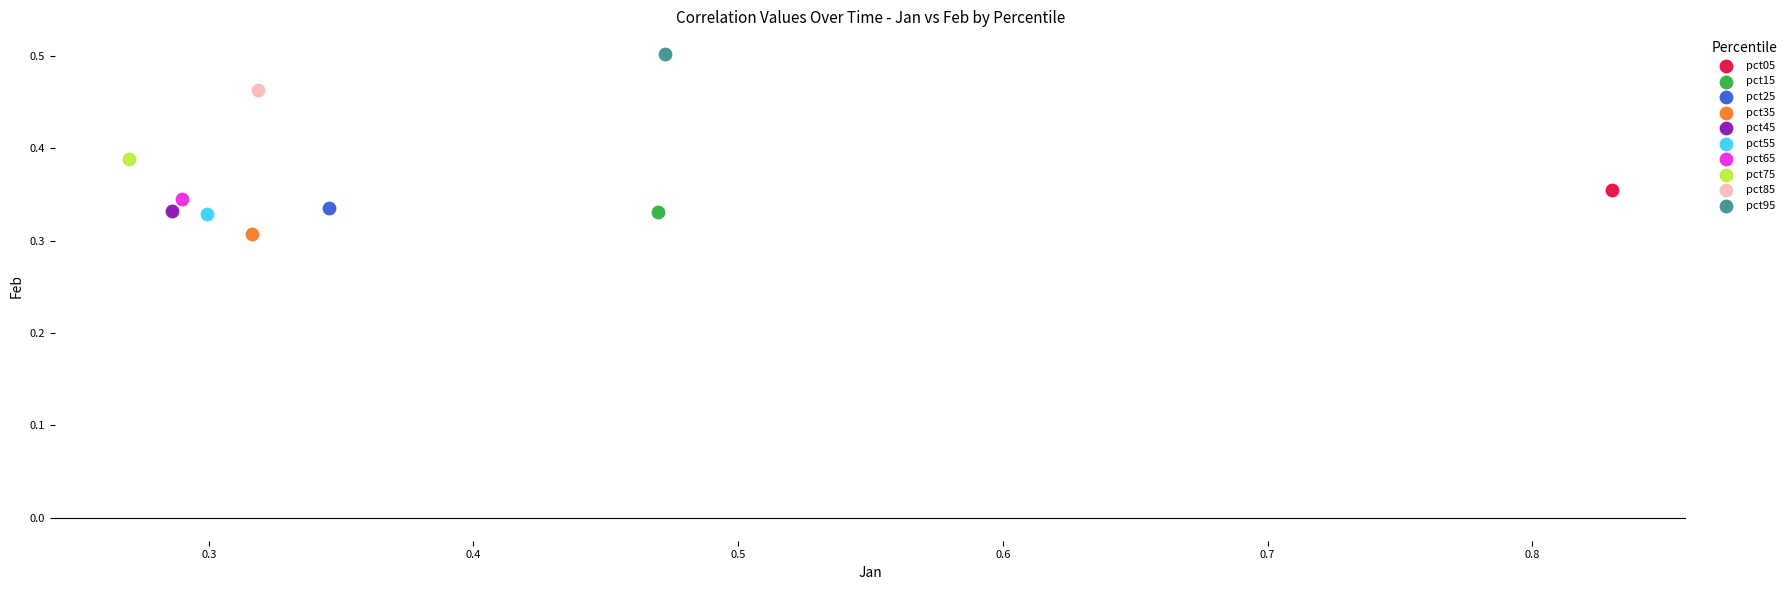

Which series contains the highest Y value?

pct95